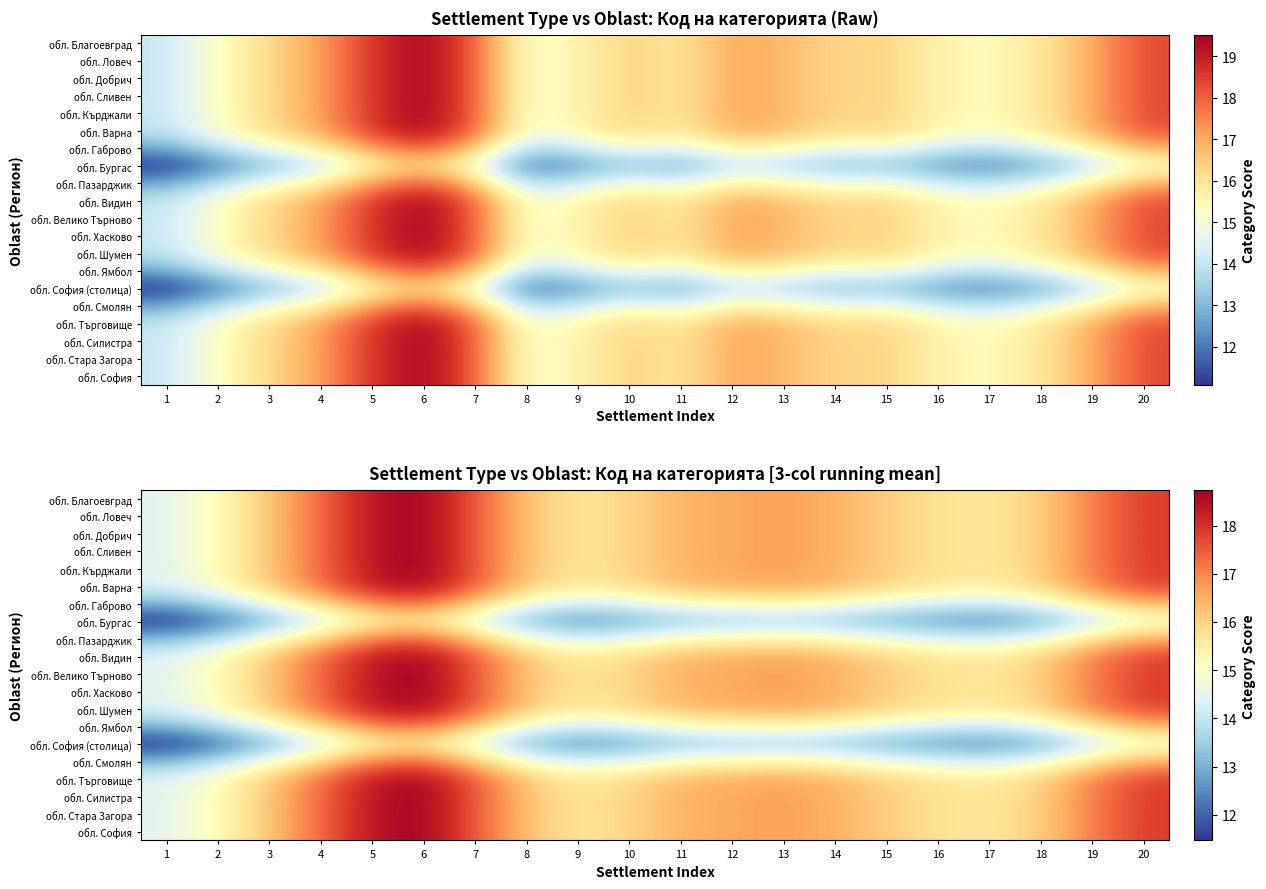

What is the sum of the обл. Стара Загора values at 1 and 11?

30.9